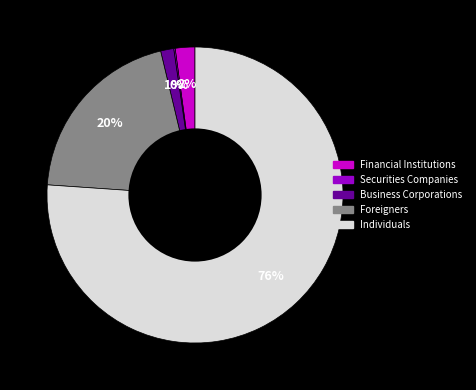

Between Foreigners and Financial Institutions, which is larger?

Foreigners